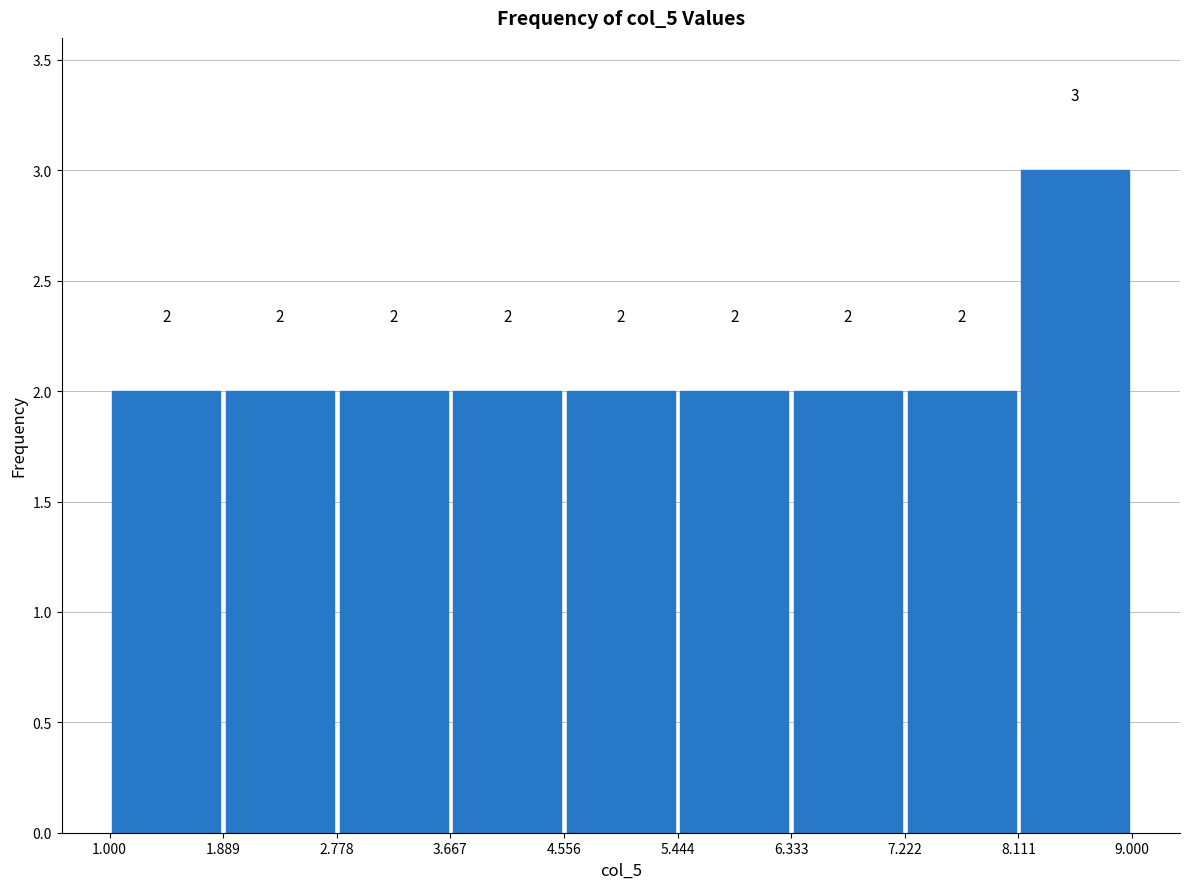

Reading left to right, list every bar in this chart as the range it spans on the x-axis followed by its height.

1.000 to 1.889: 2
1.889 to 2.778: 2
2.778 to 3.667: 2
3.667 to 4.556: 2
4.556 to 5.444: 2
5.444 to 6.333: 2
6.333 to 7.222: 2
7.222 to 8.111: 2
8.111 to 9.000: 3